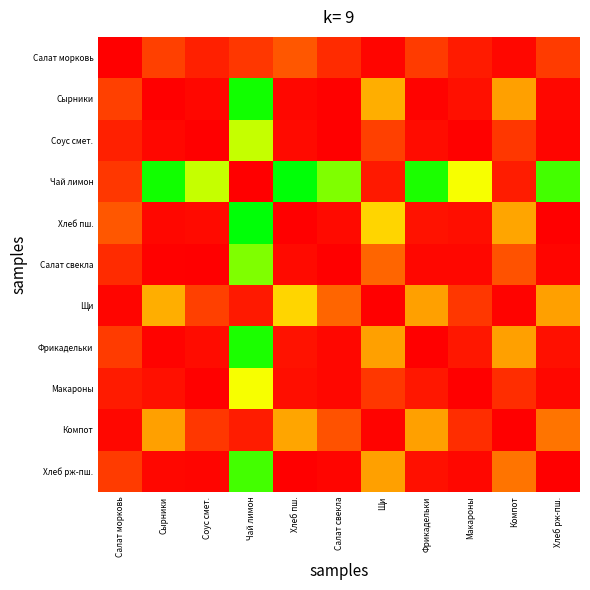

Reading left to right, transcribe all the data shown in this chart.

Салат морковь: Салат морковь=1.0	Сырники=0.9	Соус смет.=0.9	Чай лимон=0.9	Хлеб пш.=0.8	Салат свекла=0.9	Щи=1.0	Фрикадельки=0.9	Макароны=0.9	Компот=1.0	Хлеб рж-пш.=0.9
Сырники: Салат морковь=0.9	Сырники=1.0	Соус смет.=1.0	Чай лимон=0.5	Хлеб пш.=1.0	Салат свекла=1.0	Щи=0.8	Фрикадельки=1.0	Макароны=1.0	Компот=0.8	Хлеб рж-пш.=1.0
Соус смет.: Салат морковь=0.9	Сырники=1.0	Соус смет.=1.0	Чай лимон=0.7	Хлеб пш.=1.0	Салат свекла=1.0	Щи=0.9	Фрикадельки=1.0	Макароны=1.0	Компот=0.9	Хлеб рж-пш.=1.0
Чай лимон: Салат морковь=0.9	Сырники=0.5	Соус смет.=0.7	Чай лимон=1.0	Хлеб пш.=0.5	Салат свекла=0.6	Щи=0.9	Фрикадельки=0.5	Макароны=0.7	Компот=0.9	Хлеб рж-пш.=0.6
Хлеб пш.: Салат морковь=0.8	Сырники=1.0	Соус смет.=1.0	Чай лимон=0.5	Хлеб пш.=1.0	Салат свекла=1.0	Щи=0.7	Фрикадельки=1.0	Макароны=1.0	Компот=0.8	Хлеб рж-пш.=1.0
Салат свекла: Салат морковь=0.9	Сырники=1.0	Соус смет.=1.0	Чай лимон=0.6	Хлеб пш.=1.0	Салат свекла=1.0	Щи=0.8	Фрикадельки=1.0	Макароны=1.0	Компот=0.8	Хлеб рж-пш.=1.0
Щи: Салат морковь=1.0	Сырники=0.8	Соус смет.=0.9	Чай лимон=0.9	Хлеб пш.=0.7	Салат свекла=0.8	Щи=1.0	Фрикадельки=0.8	Макароны=0.9	Компот=1.0	Хлеб рж-пш.=0.8
Фрикадельки: Салат морковь=0.9	Сырники=1.0	Соус смет.=1.0	Чай лимон=0.5	Хлеб пш.=1.0	Салат свекла=1.0	Щи=0.8	Фрикадельки=1.0	Макароны=0.9	Компот=0.8	Хлеб рж-пш.=1.0
Макароны: Салат морковь=0.9	Сырники=1.0	Соус смет.=1.0	Чай лимон=0.7	Хлеб пш.=1.0	Салат свекла=1.0	Щи=0.9	Фрикадельки=0.9	Макароны=1.0	Компот=0.9	Хлеб рж-пш.=1.0
Компот: Салат морковь=1.0	Сырники=0.8	Соус смет.=0.9	Чай лимон=0.9	Хлеб пш.=0.8	Салат свекла=0.8	Щи=1.0	Фрикадельки=0.8	Макароны=0.9	Компот=1.0	Хлеб рж-пш.=0.8
Хлеб рж-пш.: Салат морковь=0.9	Сырники=1.0	Соус смет.=1.0	Чай лимон=0.6	Хлеб пш.=1.0	Салат свекла=1.0	Щи=0.8	Фрикадельки=1.0	Макароны=1.0	Компот=0.8	Хлеб рж-пш.=1.0